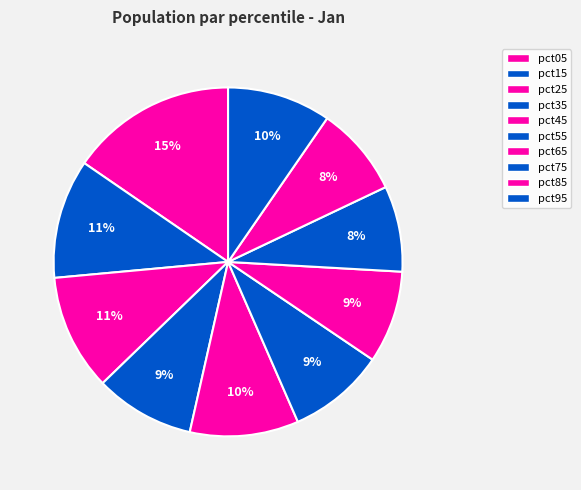

Does any single category account for the majority?

No